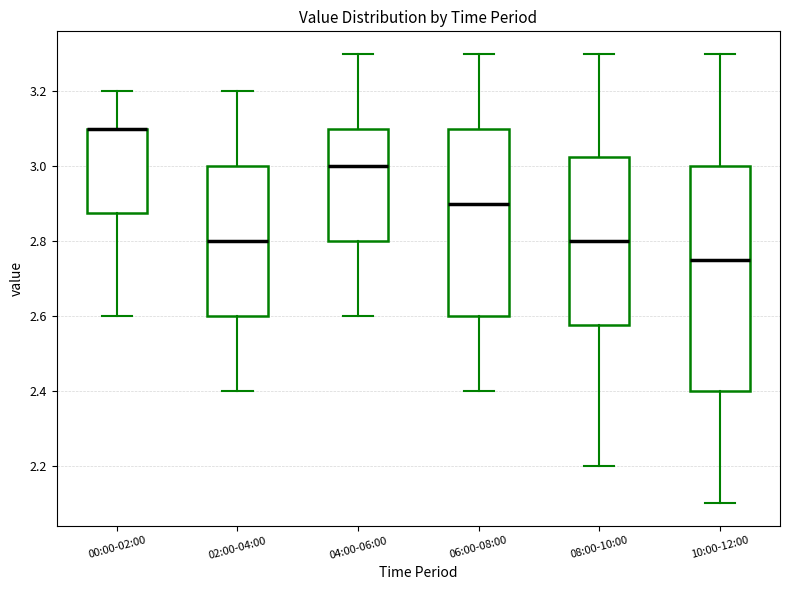

Reading left to right, transcribe this box plot: for each box, give where its median line is, the range the box spans, and where its two whiskers end, as read against the y-axis. The values are not printed on the chart, so give them approximately, as read against the axis.

00:00-02:00: median 3.10 (drawn on the box's upper edge), box 2.88 to 3.10, whiskers 2.60 to 3.20
02:00-04:00: median 2.80, box 2.60 to 3.00, whiskers 2.40 to 3.20
04:00-06:00: median 3.00, box 2.80 to 3.10, whiskers 2.60 to 3.30
06:00-08:00: median 2.90, box 2.60 to 3.10, whiskers 2.40 to 3.30
08:00-10:00: median 2.80, box 2.58 to 3.02, whiskers 2.20 to 3.30
10:00-12:00: median 2.76, box 2.40 to 3.00, whiskers 2.10 to 3.30